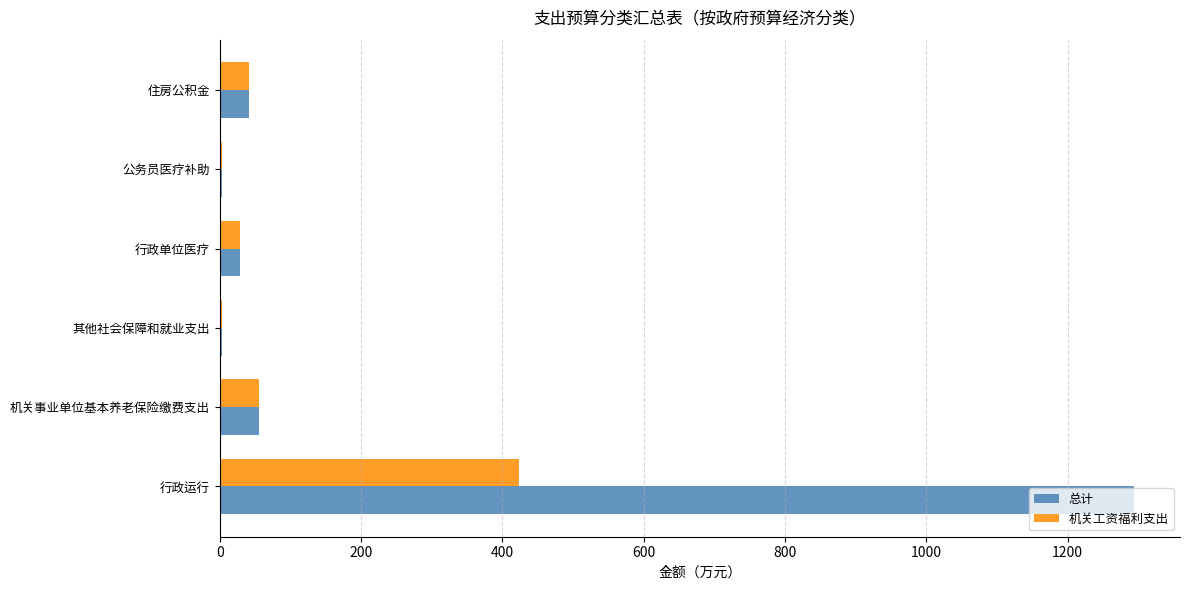

The value of 机关工资福利支出 at 住房公积金 is 41.3. True or false?

True